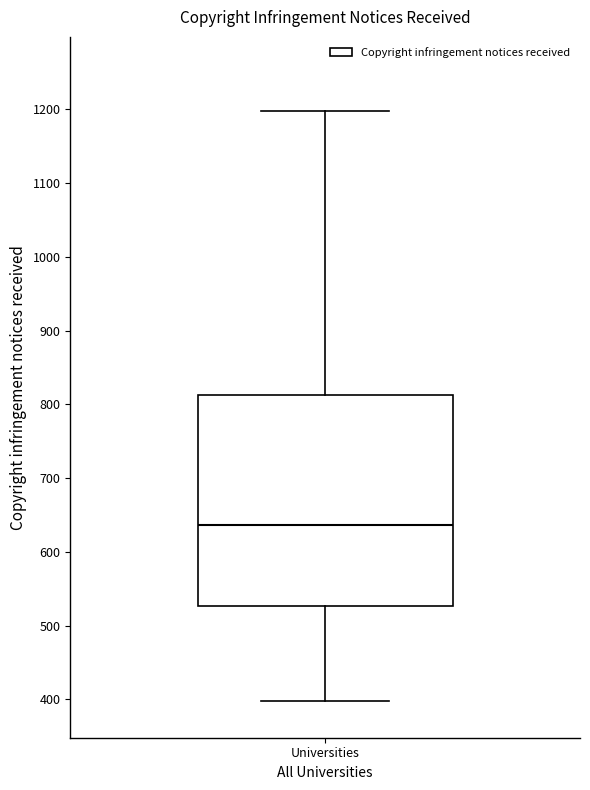

Read this box plot against the y-axis: the position of the median line, the range covered by the box, and the ends of both whiskers. The values are not printed on the chart, so give them approximately, as read against the axis.

median 640, box 530 to 810, whiskers 400 to 1200